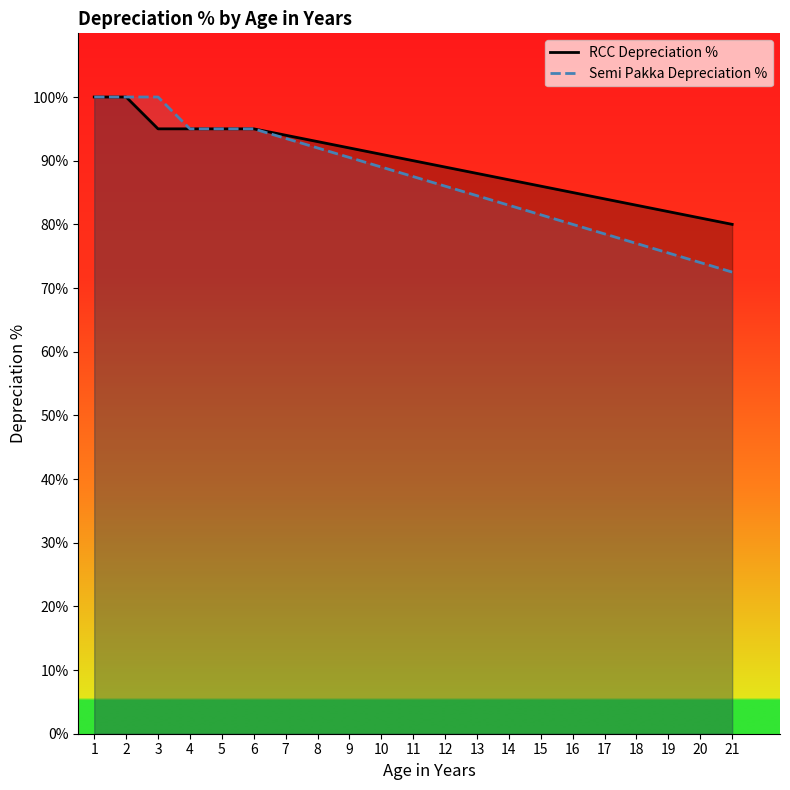

Does the chart have visible grid lines?

No